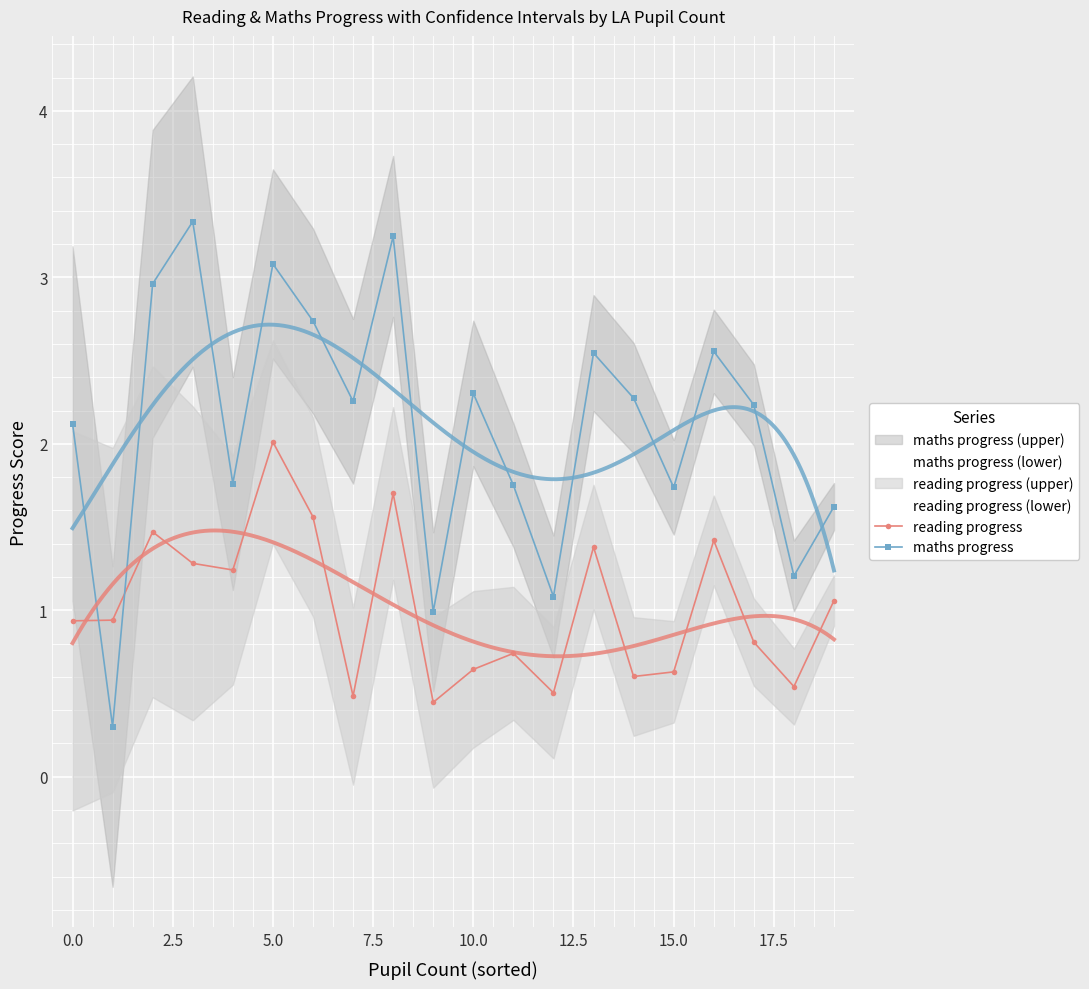

What is the sum of all reading progress values?

20.4